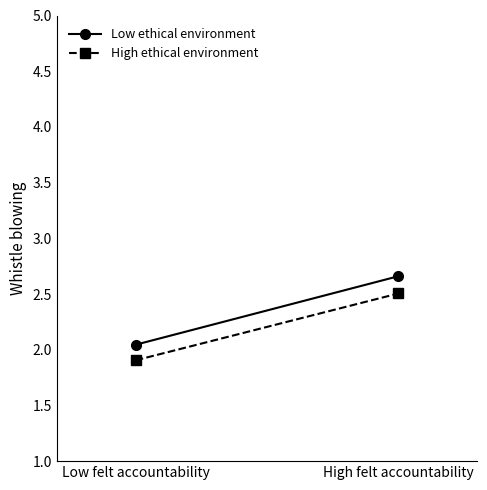

The value of High ethical environment at High felt accountability is 2.5. True or false?

True